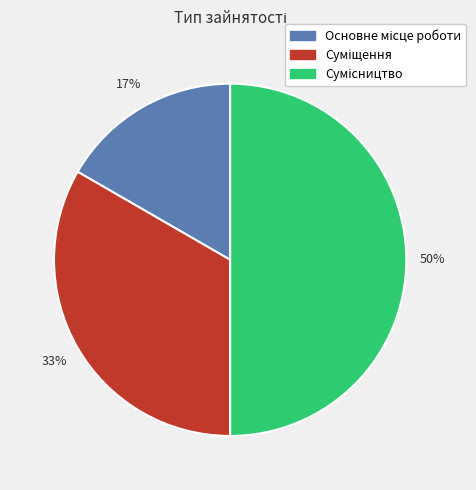

To the nearest percent, what is the average slice percentage?

33%